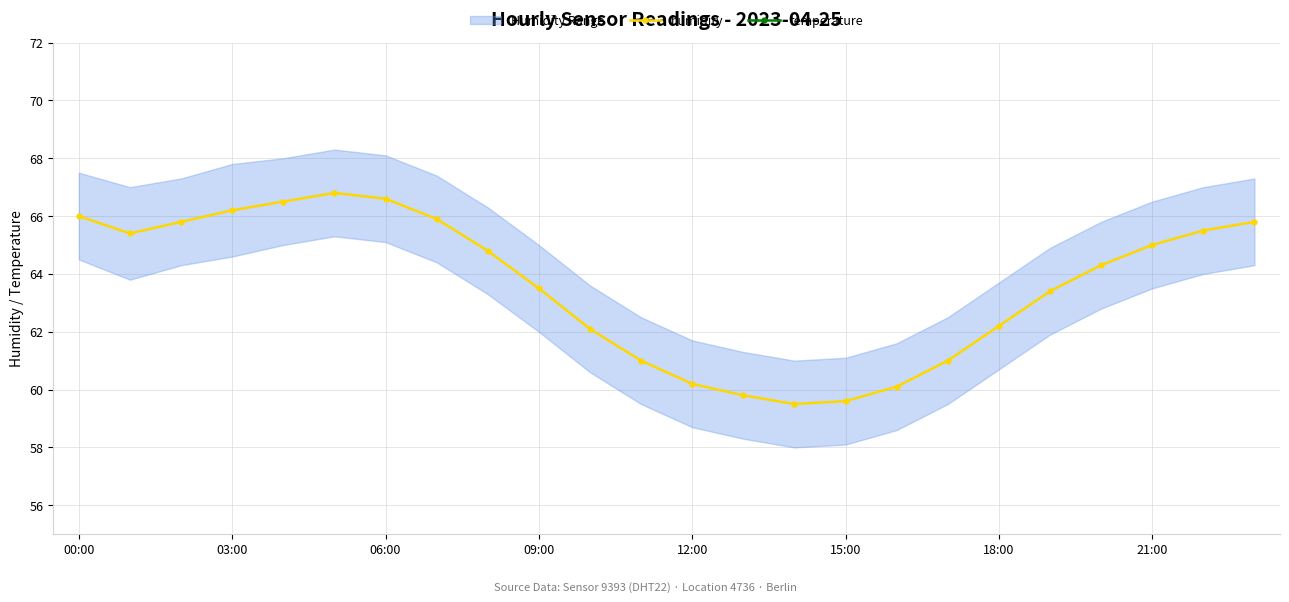

What is the minimum value for humidity?

59.5